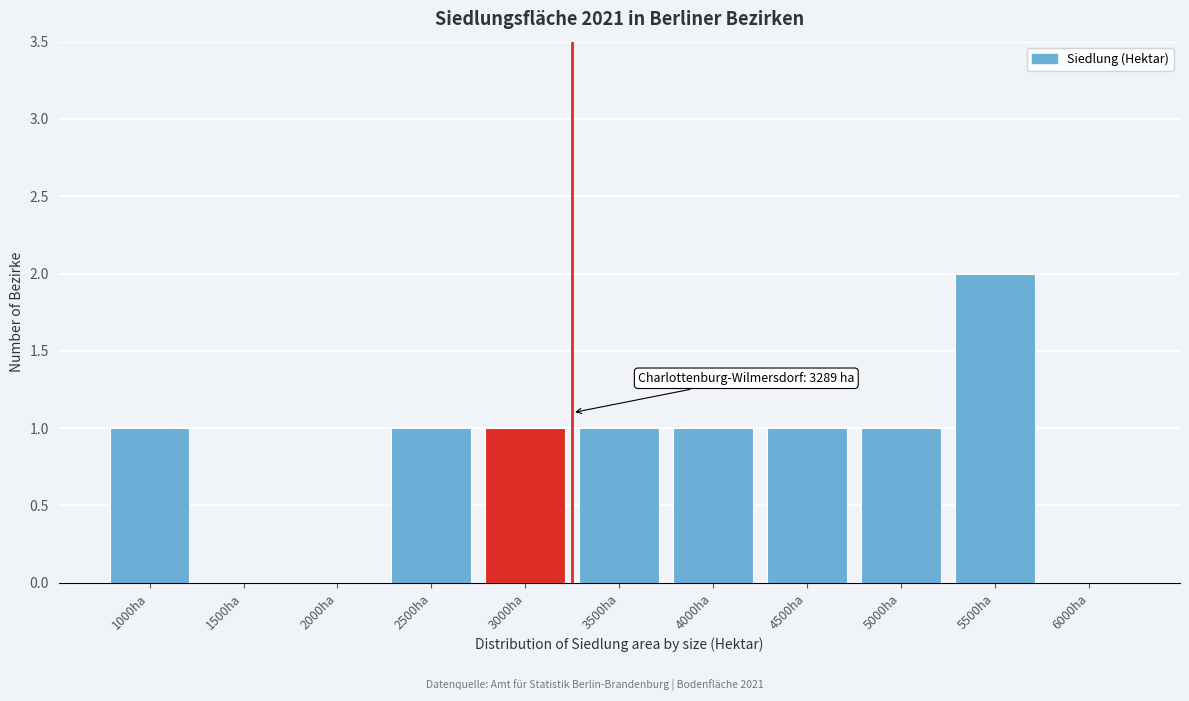

Reading left to right, extract all data points from this chart.

1000ha=1	1500ha=0	2000ha=0	2500ha=1	3000ha=1	3500ha=1	4000ha=1	4500ha=1	5000ha=1	5500ha=2	6000ha=0